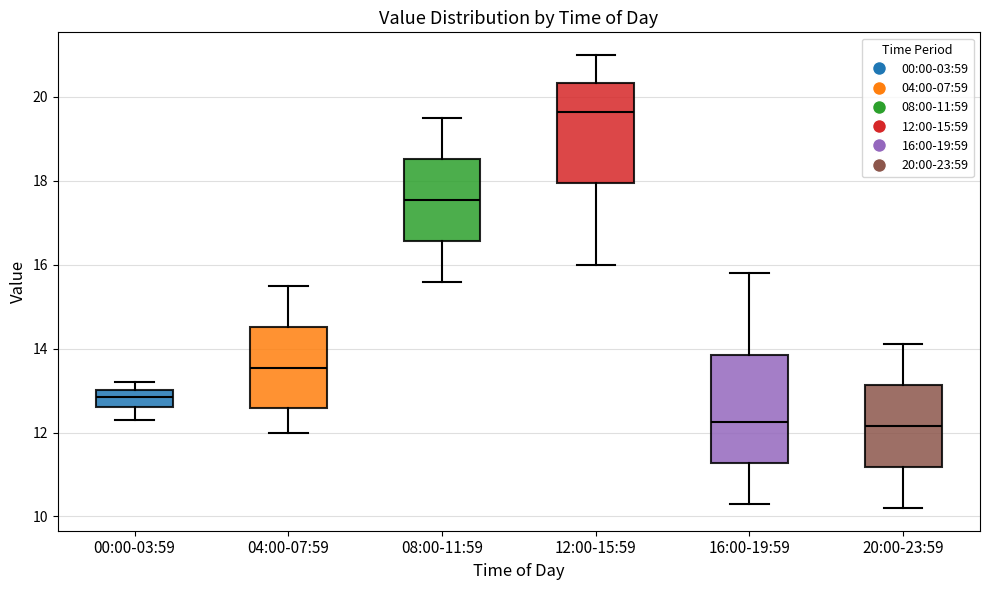

Reading left to right, transcribe this box plot: for each box, give where its median line is, the range the box spans, and where its two whiskers end, as read against the y-axis. The values are not printed on the chart, so give them approximately, as read against the axis.

00:00-03:59: median 12.8, box 12.6 to 13.0, whiskers 12.4 to 13.2
04:00-07:59: median 13.6, box 12.6 to 14.6, whiskers 12.0 to 15.6
08:00-11:59: median 17.6, box 16.6 to 18.6, whiskers 15.6 to 19.6
12:00-15:59: median 19.6, box 18.0 to 20.4, whiskers 16.0 to 21.0
16:00-19:59: median 12.2, box 11.2 to 13.8, whiskers 10.4 to 15.8
20:00-23:59: median 12.2, box 11.2 to 13.2, whiskers 10.2 to 14.2